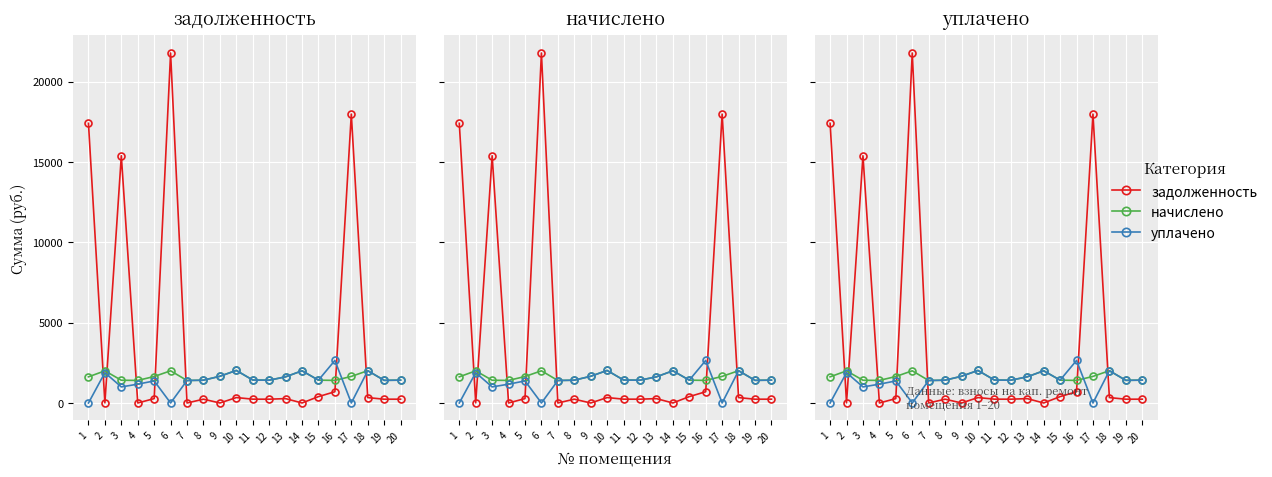

Which category has the lowest value across all series?

4